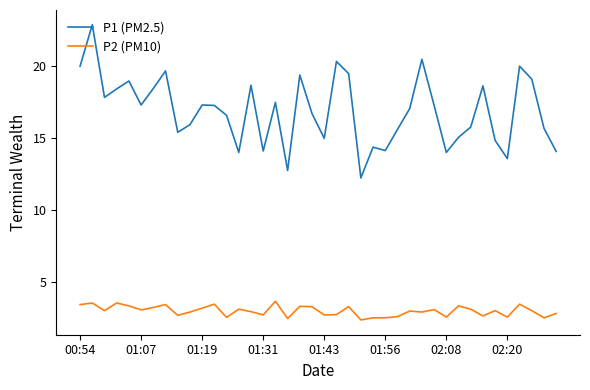

What is the minimum value for P1 (PM2.5)?

12.2